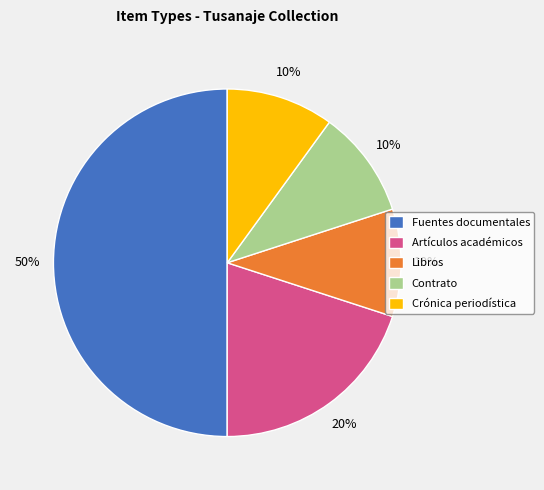

The Fuentes documentales slice represents 50% of the pie. True or false?

True